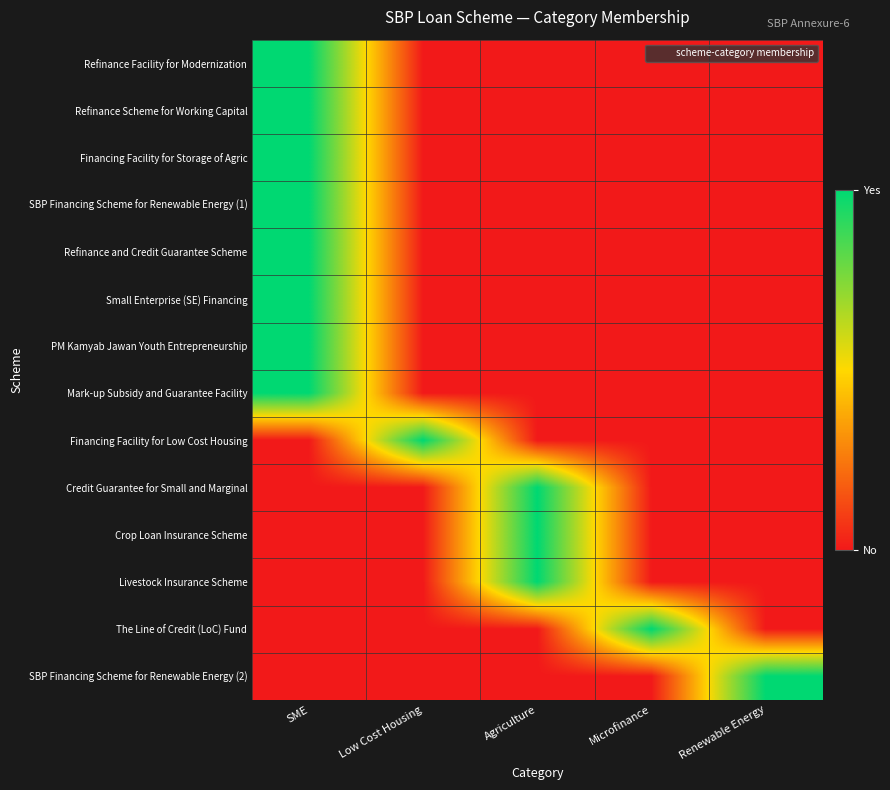

What is the spread (max minus min) of values at Microfinance?

1